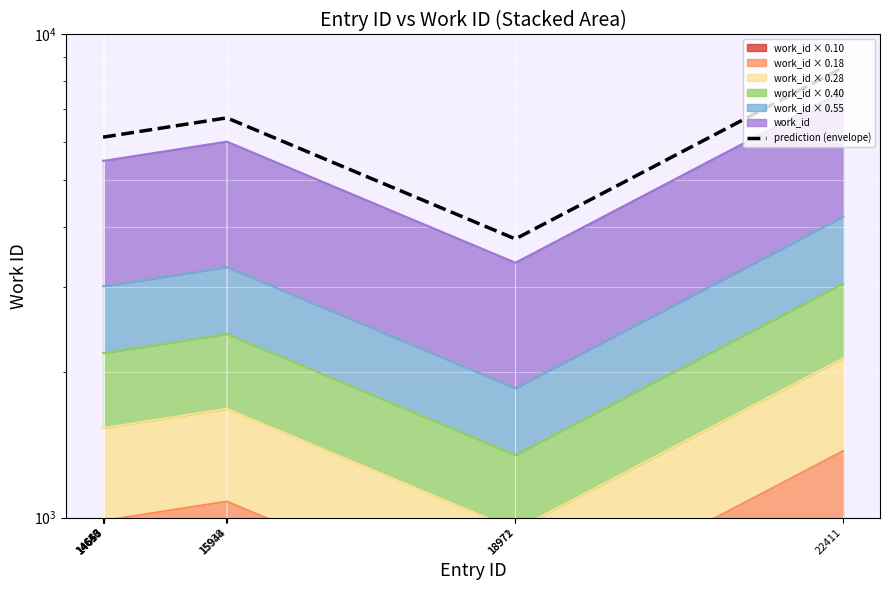

Approximately how many times larger is the value at 15944 compared to 14650?

1.1